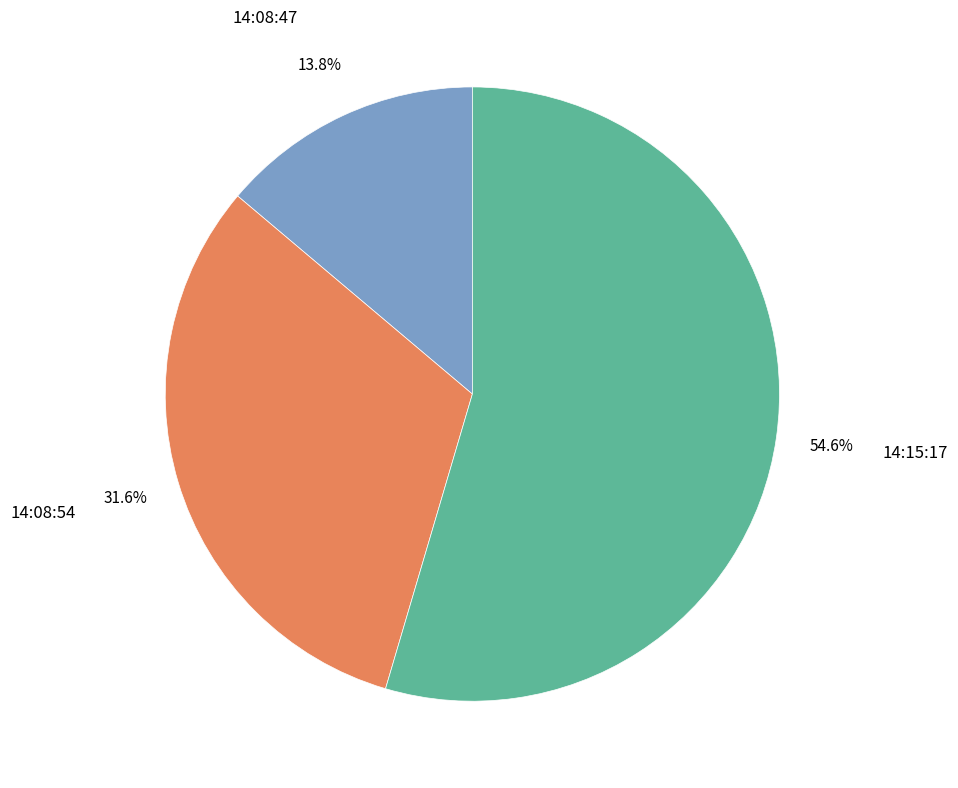

Rank the categories by value from lowest to highest.

14:08:47, 14:08:54, 14:15:17